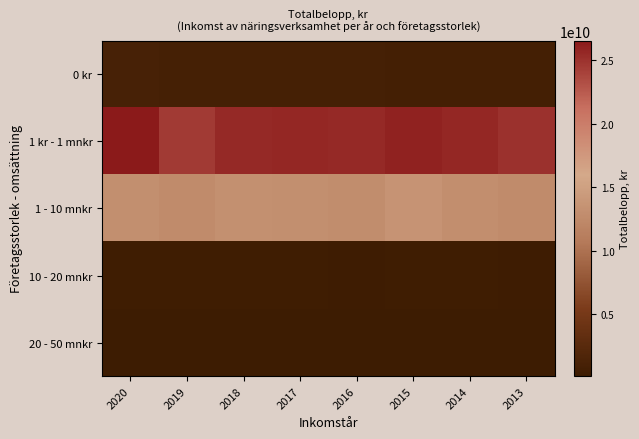

Reading left to right, extract all data points from this chart.

0 kr: 2020=1059500217	2019=890690003	2018=871422967	2017=839507844	2016=845760219	2015=816297116	2014=757599031	2013=738663110
1 kr - 1 mnkr: 2020=26531158088	2019=24533197277	2018=25599264485	2017=25608887197	2016=25589758968	2015=25967227121	2014=25620204855	2013=24993444499
1 - 10 mnkr: 2020=13077295979	2019=12629377450	2018=13124907716	2017=13071152086	2016=12876507089	2015=13589105602	2014=12993128601	2013=12659154283
10 - 20 mnkr: 2020=404501174	2019=353711091	2018=375005696	2017=346619030	2016=301495748	2015=319810593	2014=319060348	2013=307001317
20 - 50 mnkr: 2020=206708487	2019=162340554	2018=150133082	2017=150705371	2016=125313911	2015=140035922	2014=133543066	2013=104361600